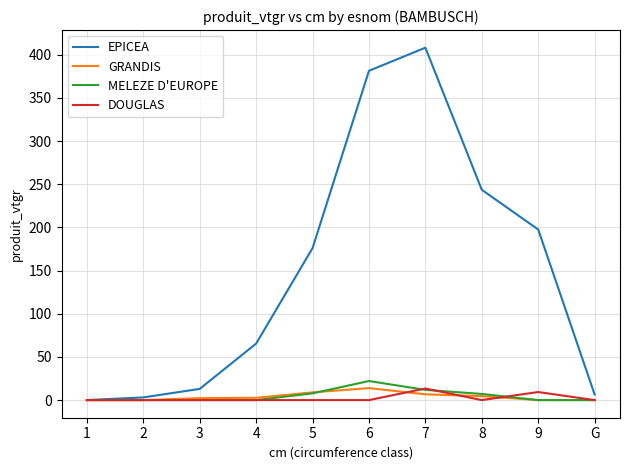

What is the maximum value for MELEZE D'EUROPE?

22.1